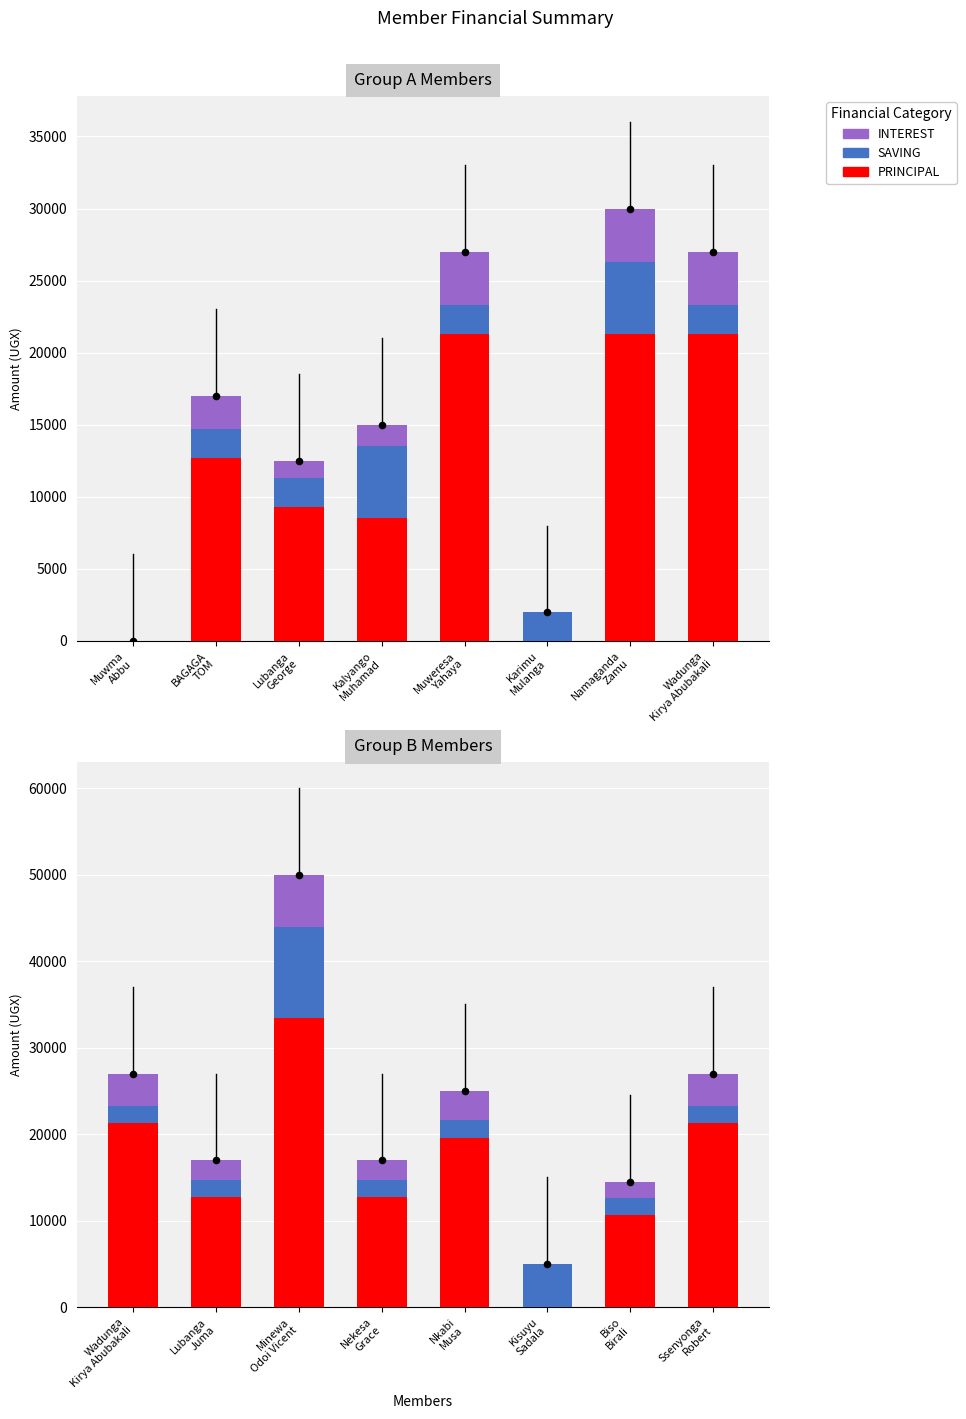

Which series reaches the maximum Y coordinate?

PRINCIPAL